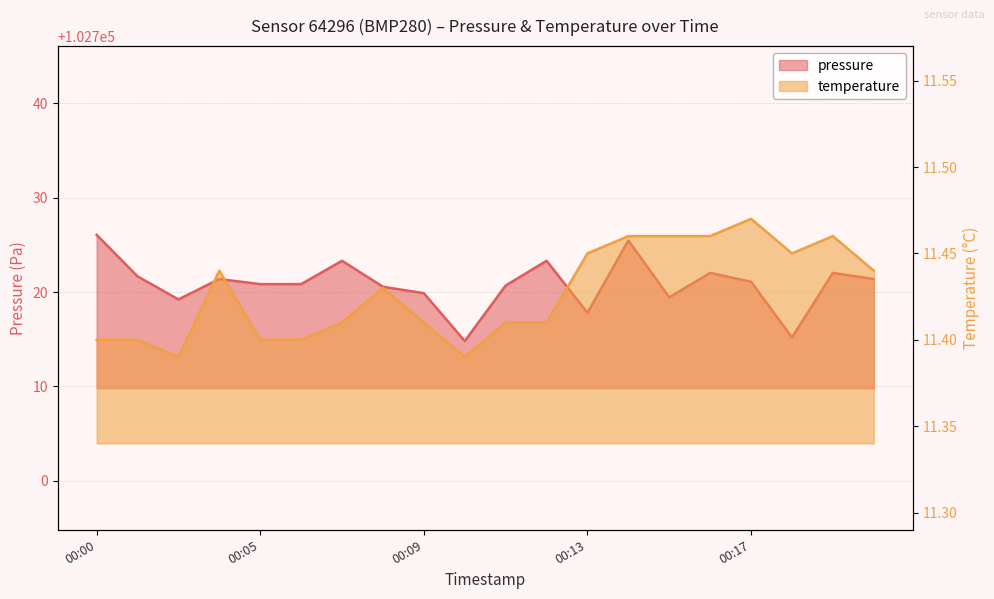

What is the minimum value shown in the chart?

11.4